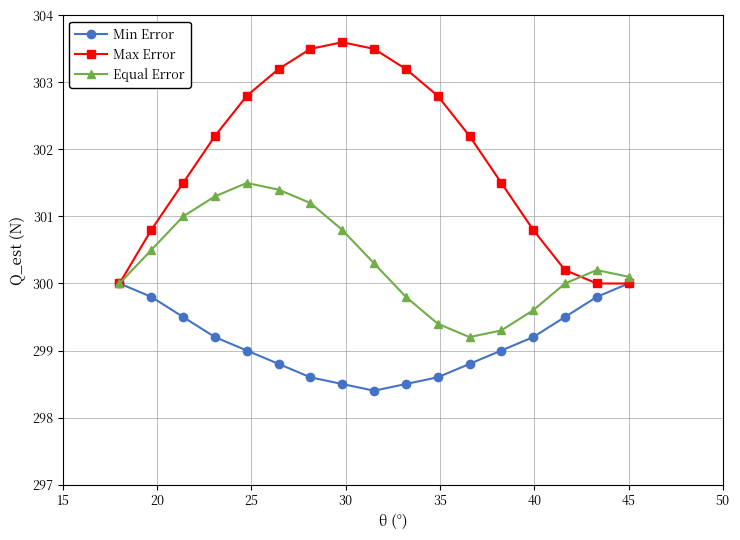

What is the minimum value shown in the chart?

298.4